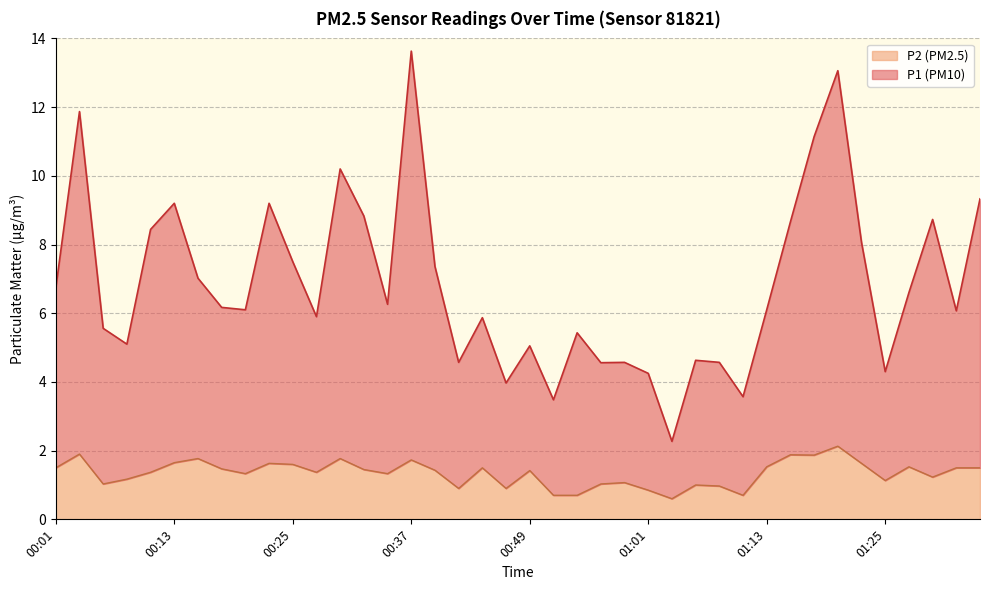

What are all the series names shown in the legend?

P2 (PM2.5), P1 (PM10)